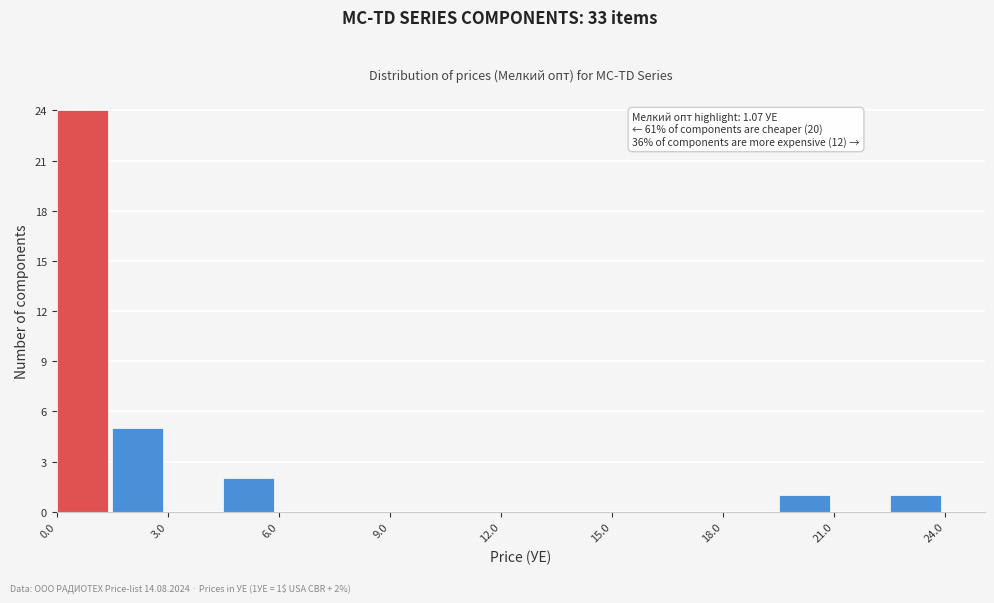

Around what value on the x-axis is the tallest bar? Give the approximate position of its centre, as read against the axis.

0.5